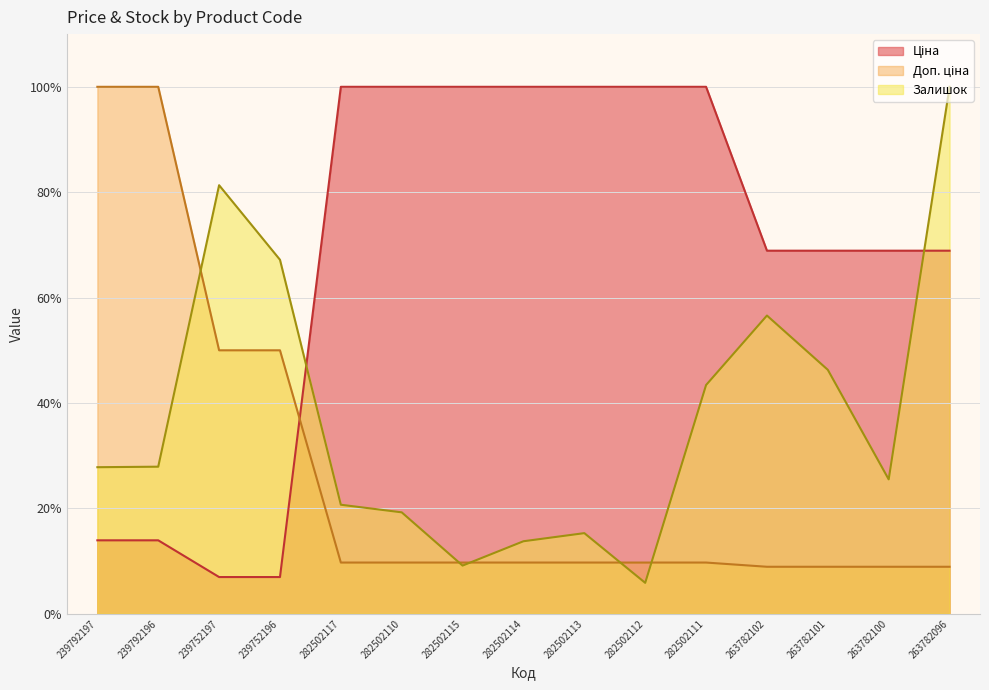

Which label corresponds to the smallest value in the chart?

282502112